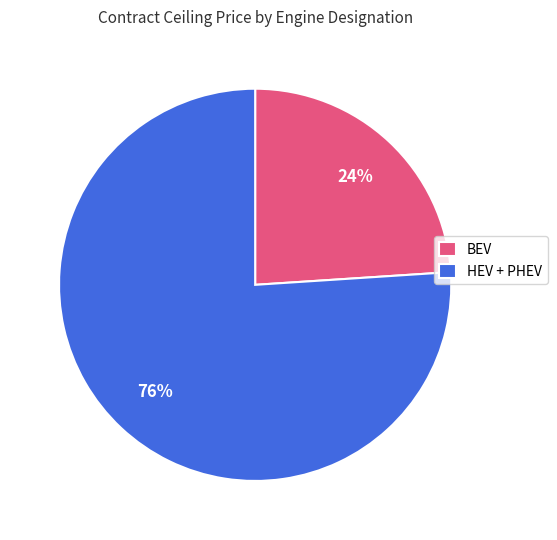

How many segments does this pie chart have?

2